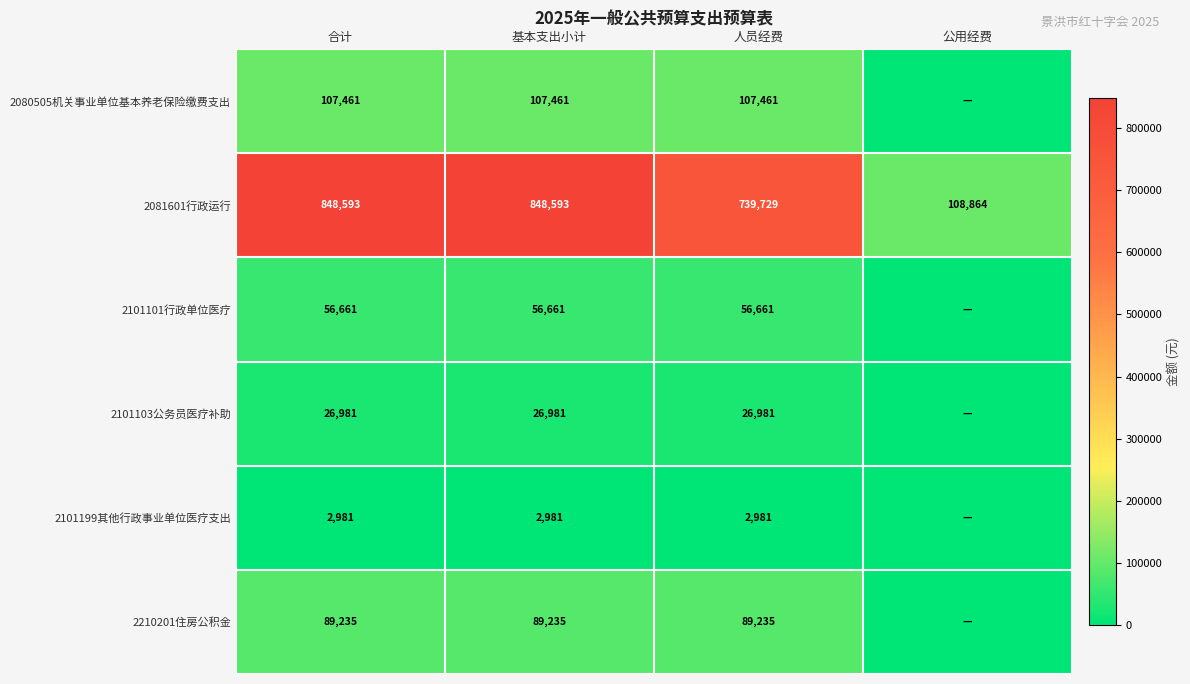

Which series changed the most between 合计 and 人员经费?

2081601行政运行